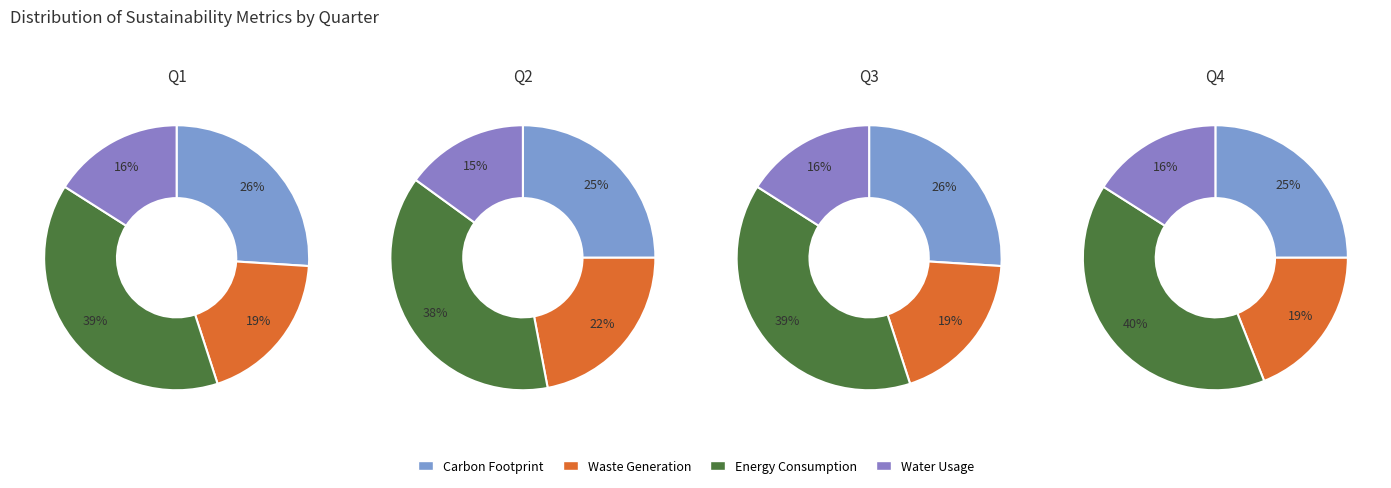

To the nearest percent, what is the difference between the 0 and 1 slice percentages?

1%